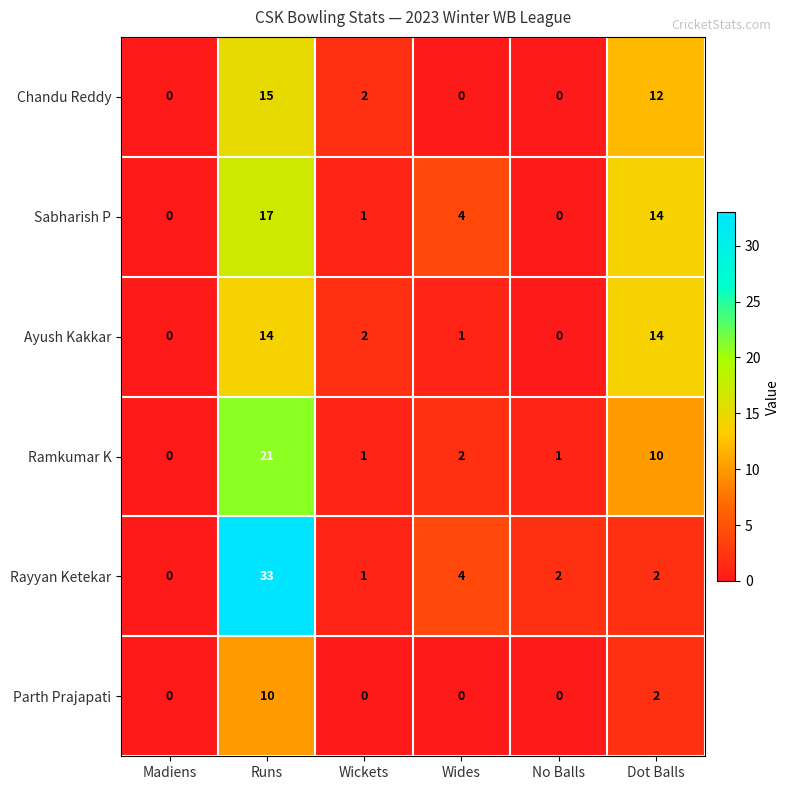

How many distinct data groups are displayed?

6